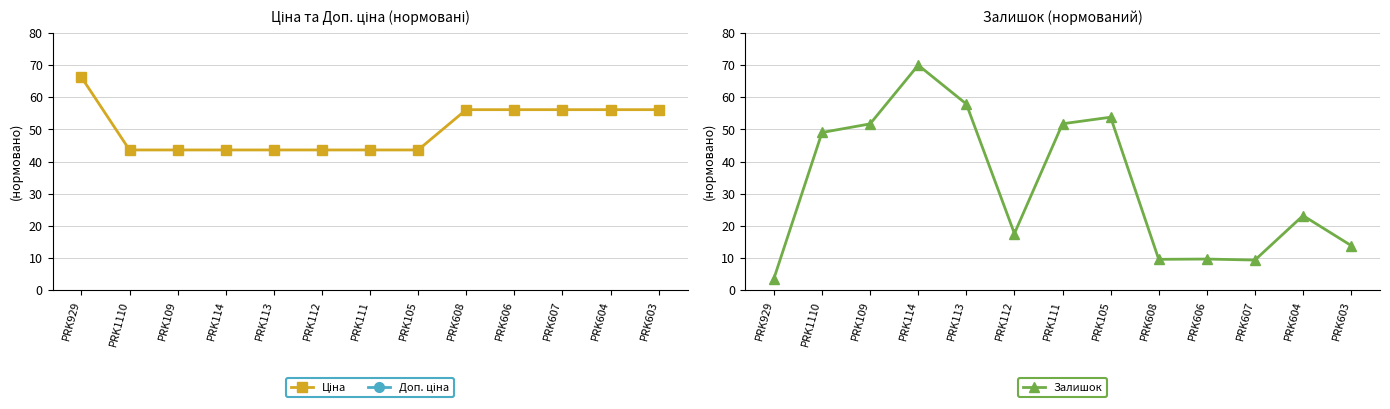

At which category does Залишок reach its first local valley?

PRK112